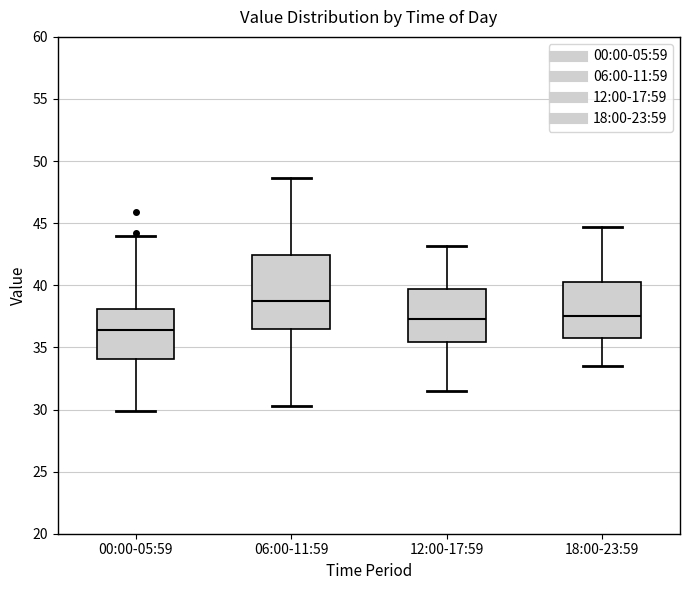

Which box's median line is the lowest?

00:00-05:59